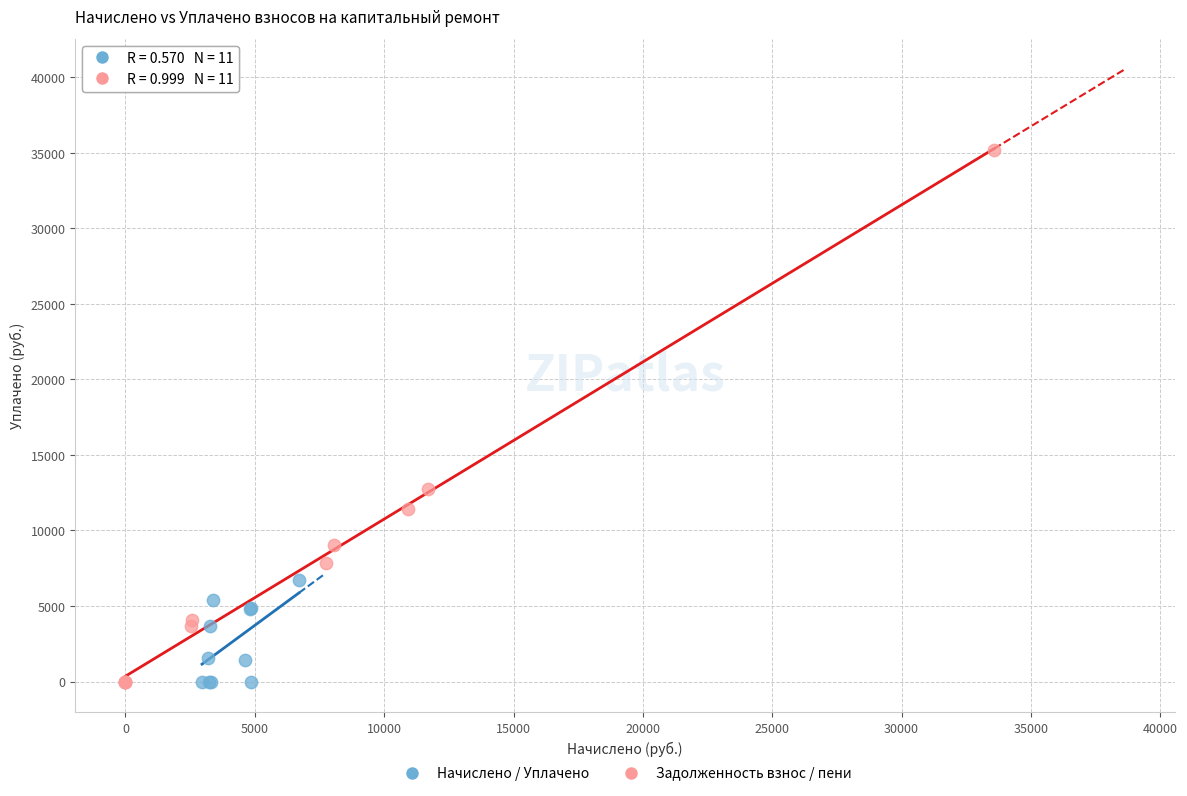

Which series contains the highest Y value?

Задолженность взнос / пени